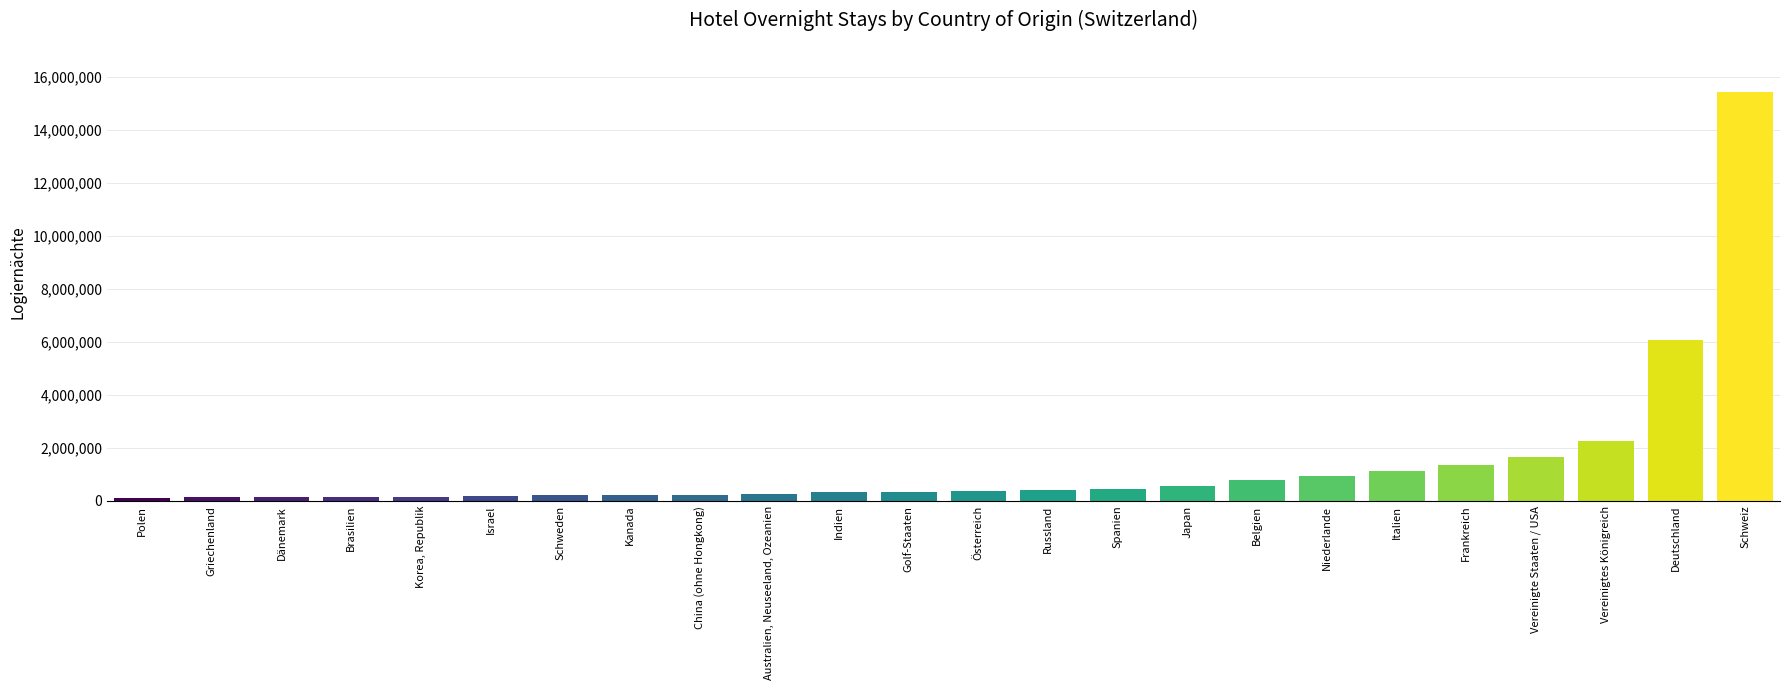

What is the label of the 18th bar from the right?

Schweden